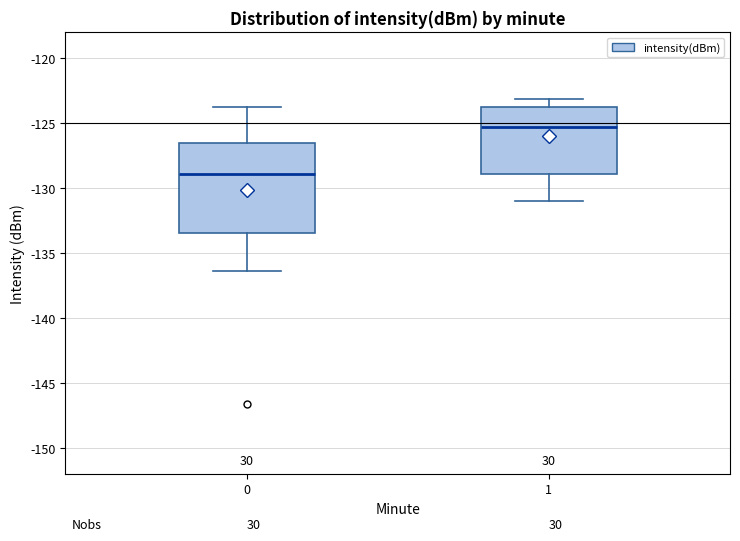

Which box's median line is the highest?

1